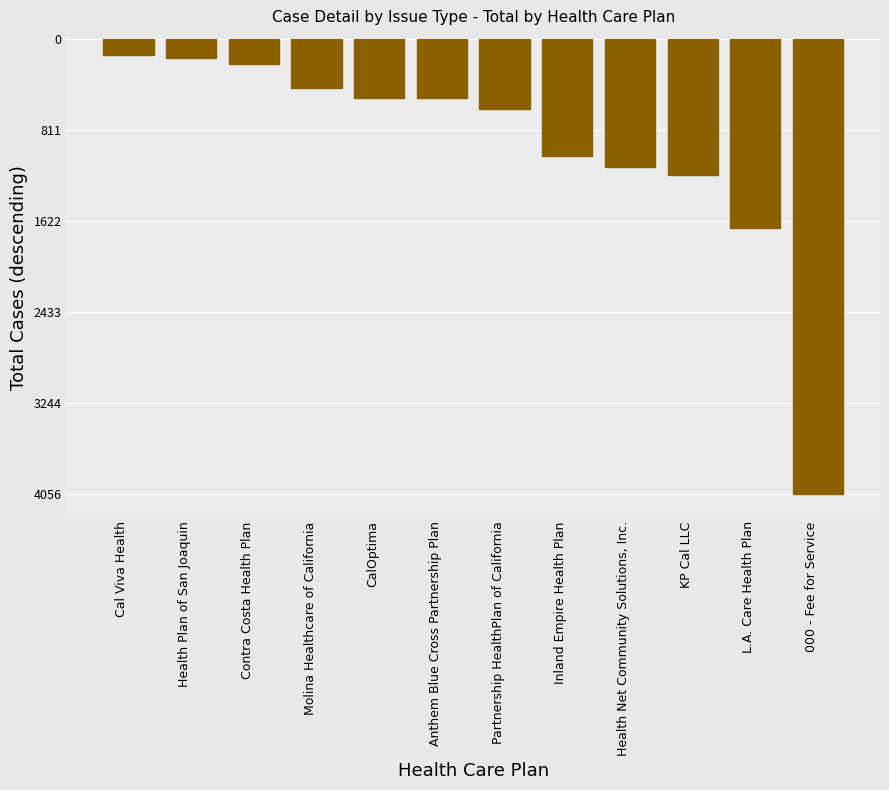

Reading left to right, extract all data points from this chart.

-146	-173	-229	-441	-528	-530	-627	-1042	-1146	-1216	-1688	-4056